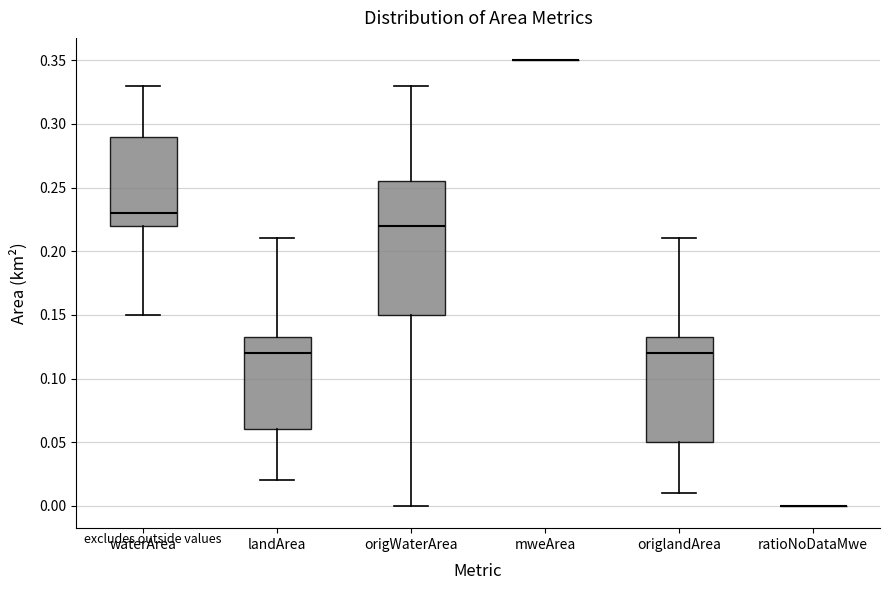

Reading left to right, transcribe this box plot: for each box, give where its median line is, the range the box spans, and where its two whiskers end, as read against the y-axis. The values are not printed on the chart, so give them approximately, as read against the axis.

waterArea: median 0.230, box 0.220 to 0.290, whiskers 0.150 to 0.330
landArea: median 0.120, box 0.060 to 0.135, whiskers 0.020 to 0.210
origWaterArea: median 0.220, box 0.150 to 0.255, whiskers 0.000 to 0.330
mweArea: box collapsed to a line at 0.350, whiskers 0.350 to 0.350
origlandArea: median 0.120, box 0.050 to 0.135, whiskers 0.010 to 0.210
ratioNoDataMwe: box collapsed to a line at 0.000, whiskers 0.000 to 0.000